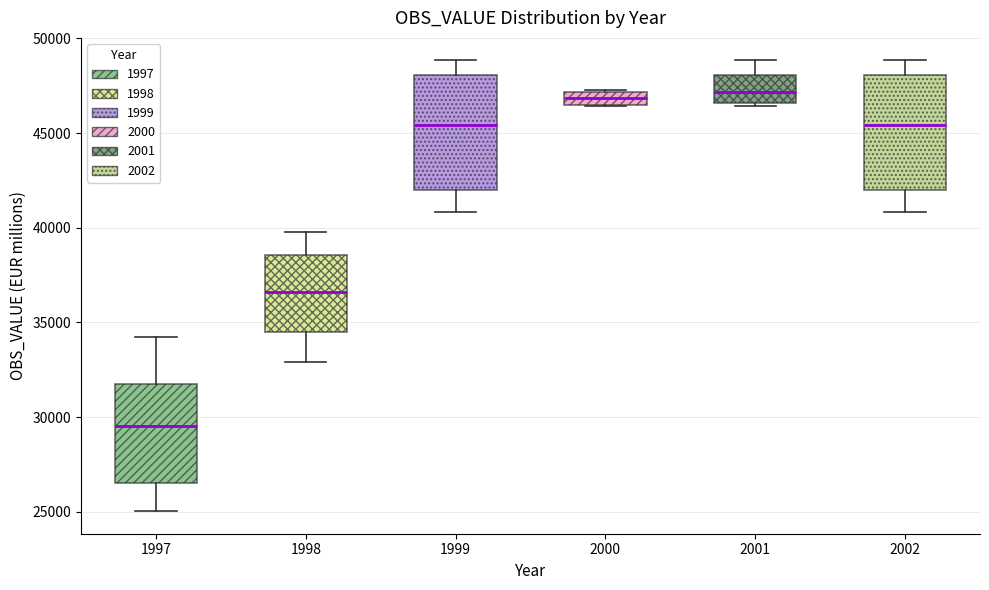

Where is the upper edge of the box at x = 2001 on the y-axis? The values are not printed on the chart, so give them approximately, as read against the axis.

48000